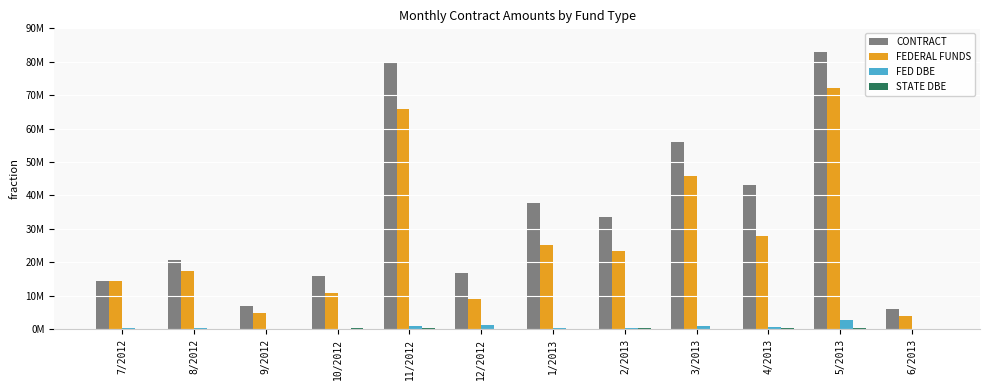

Are the bars grouped side by side (vs. stacked)?

Yes